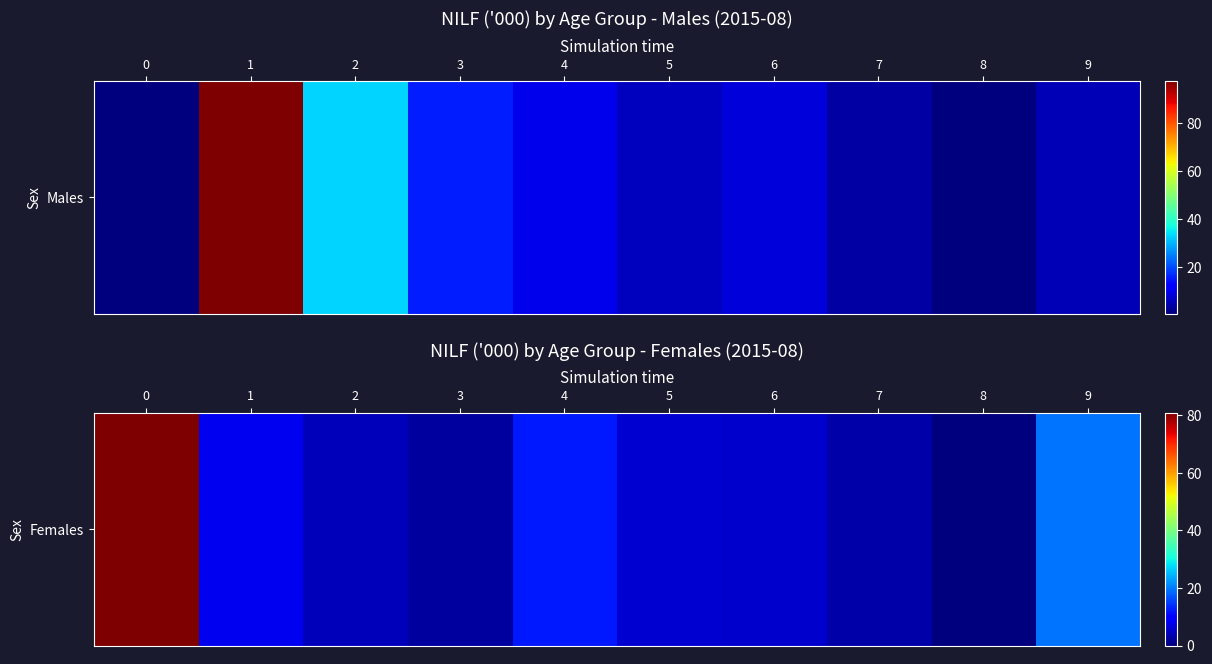

Which has a higher value, 9 or 1?

9